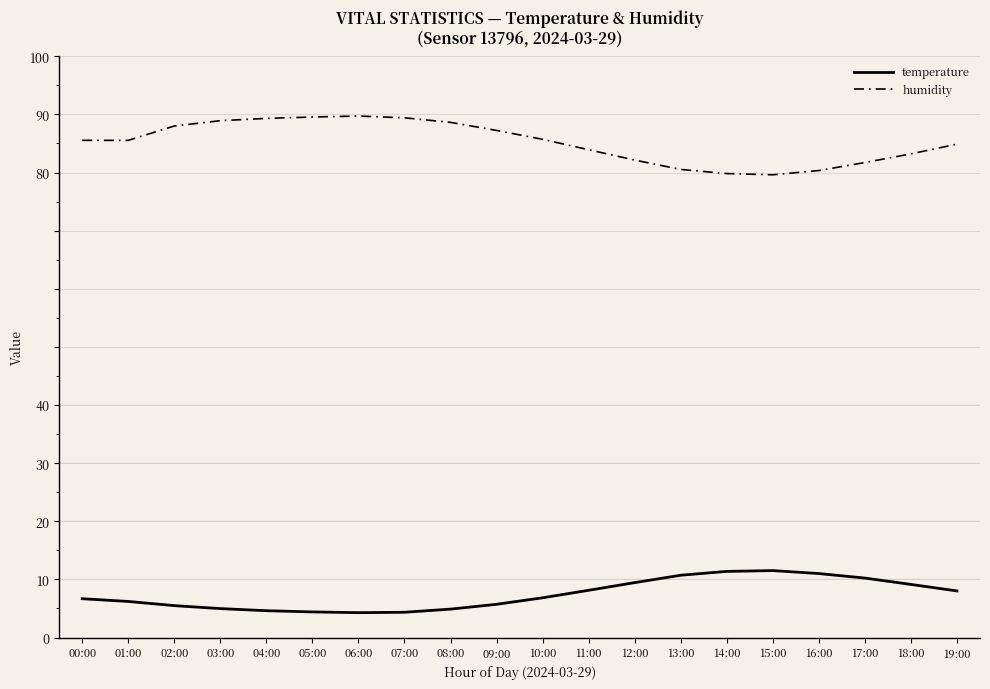

What position from the left is 19:00?

20